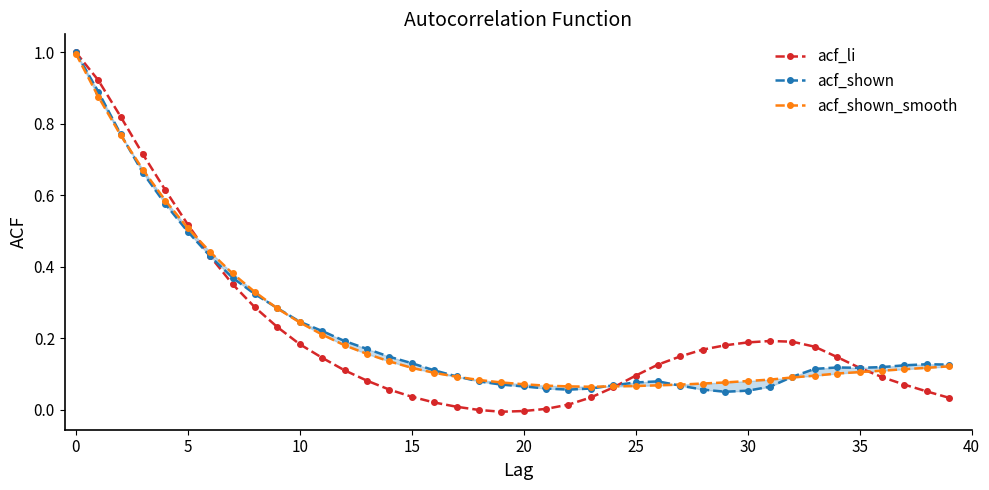

Which series has the largest range (max minus min)?

acf_li